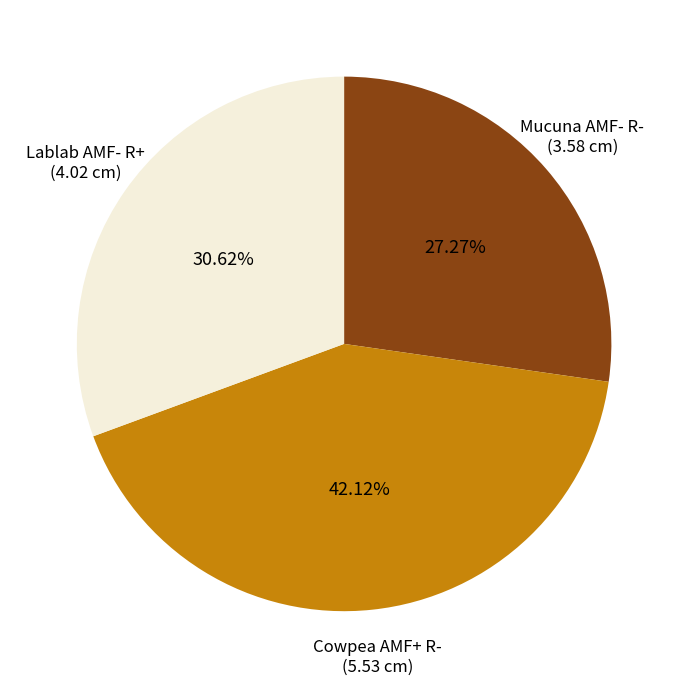

To the nearest percent, what percentage of the pie is Cowpea AMF+ R-?

42%